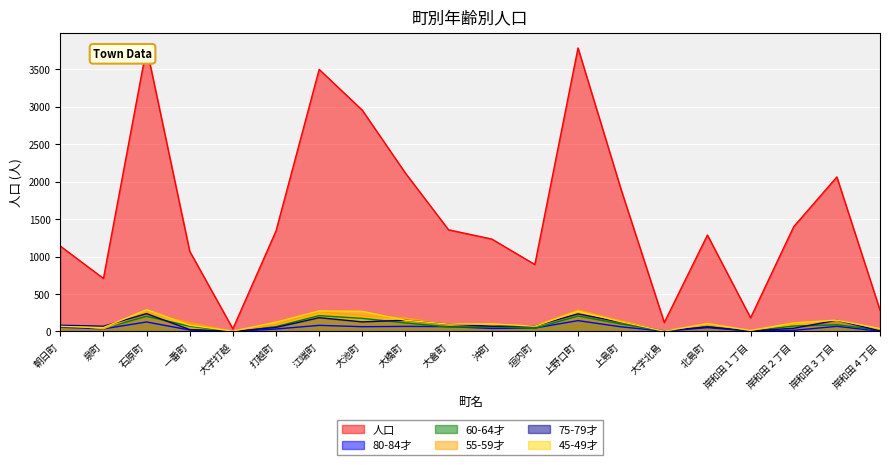

Is it true that 75-79才 equals 92 at 北島町?

False